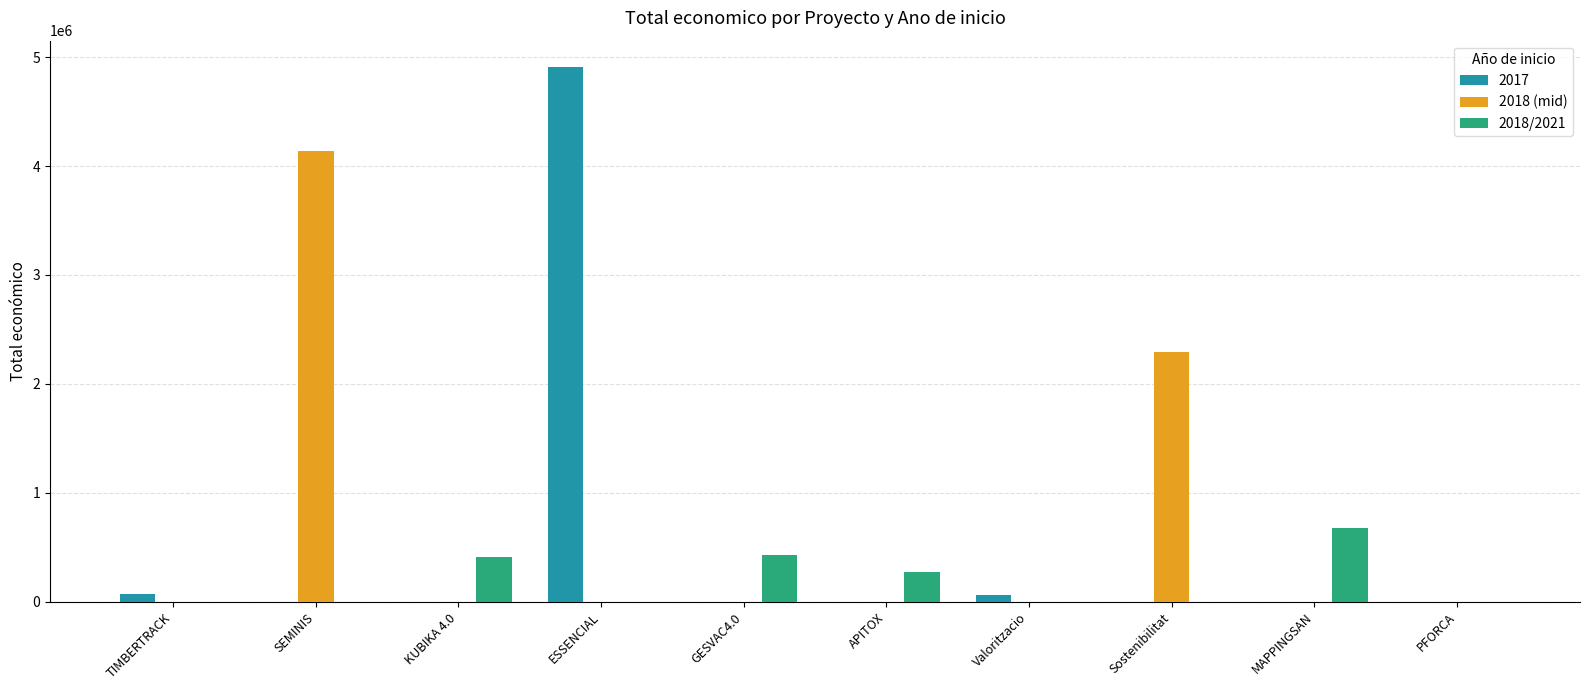

The 2018/2021 series shows 430411 at GESVAC4.0. True or false?

True